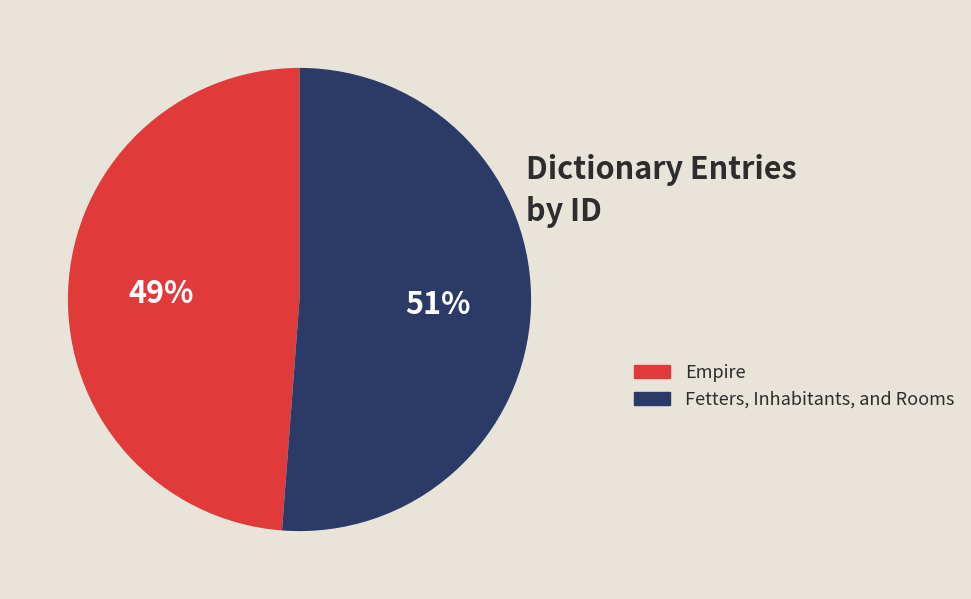

Combined, do Empire and Fetters, Inhabitants, and Rooms account for over 50%?

Yes